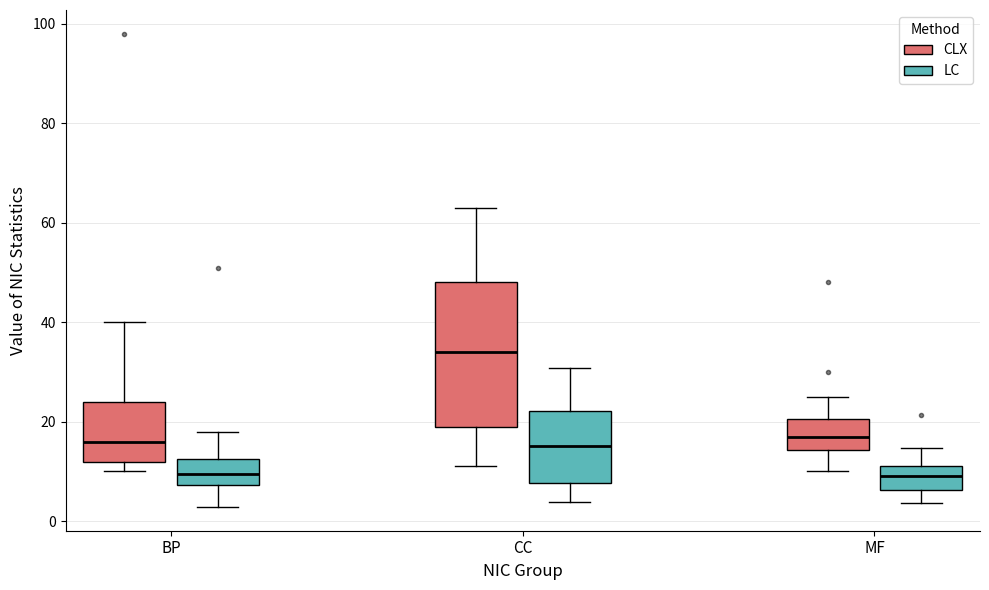

Where does the upper whisker of the box for MF (LC) end on the y-axis? The values are not printed on the chart, so give them approximately, as read against the axis.

14